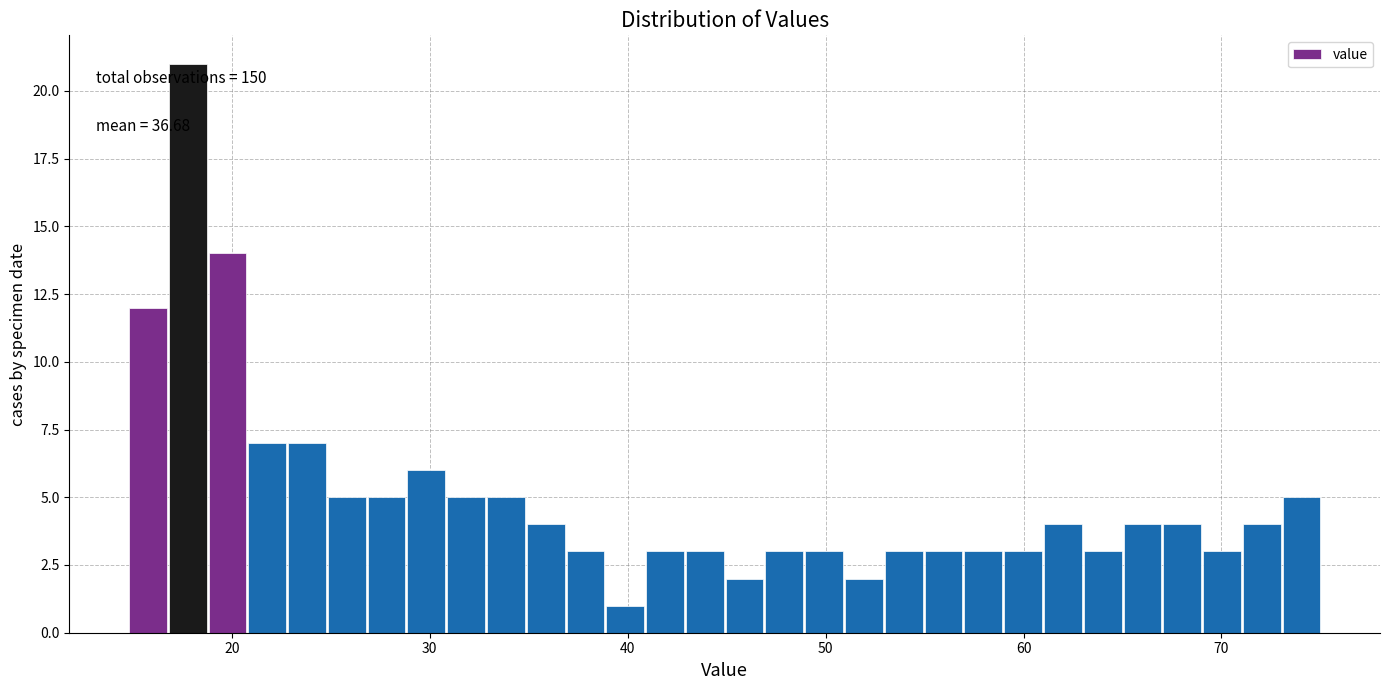

Read against the x-axis, roughly where is the centre of the tallest bar?

18